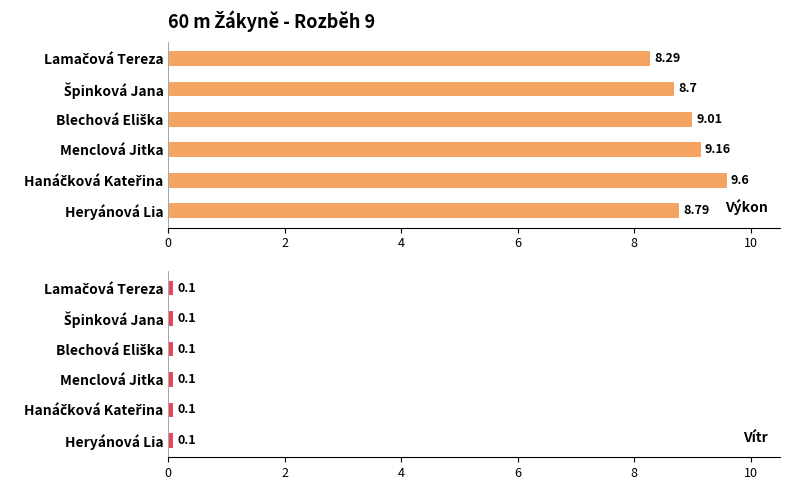

What is the difference between the maximum and second lowest values in the Výkon series?

0.9